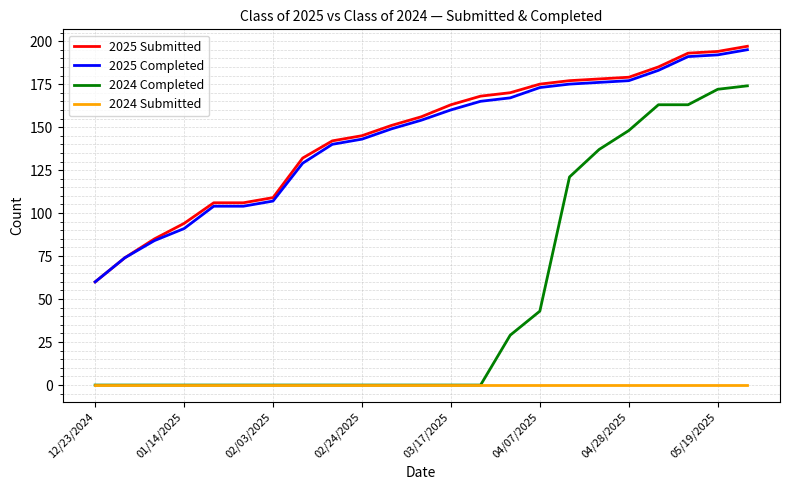

Which series has the largest range (max minus min)?

2024 Completed